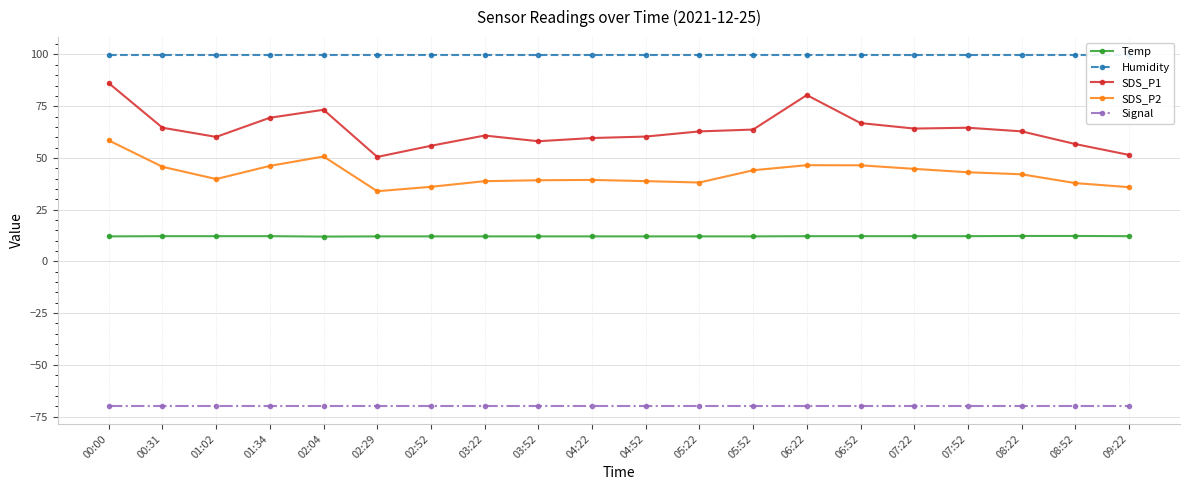

What is the smallest value displayed?

-70.0